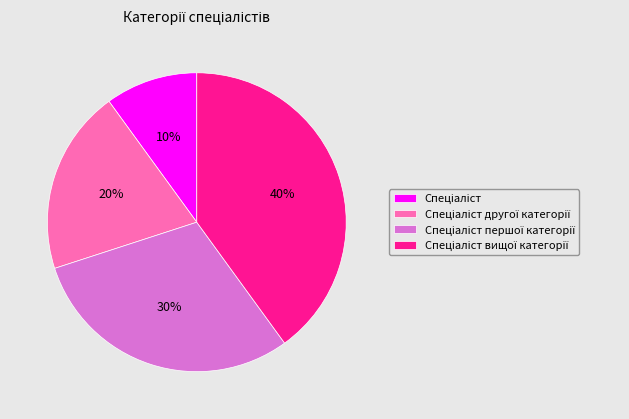

Does any single category account for the majority?

No